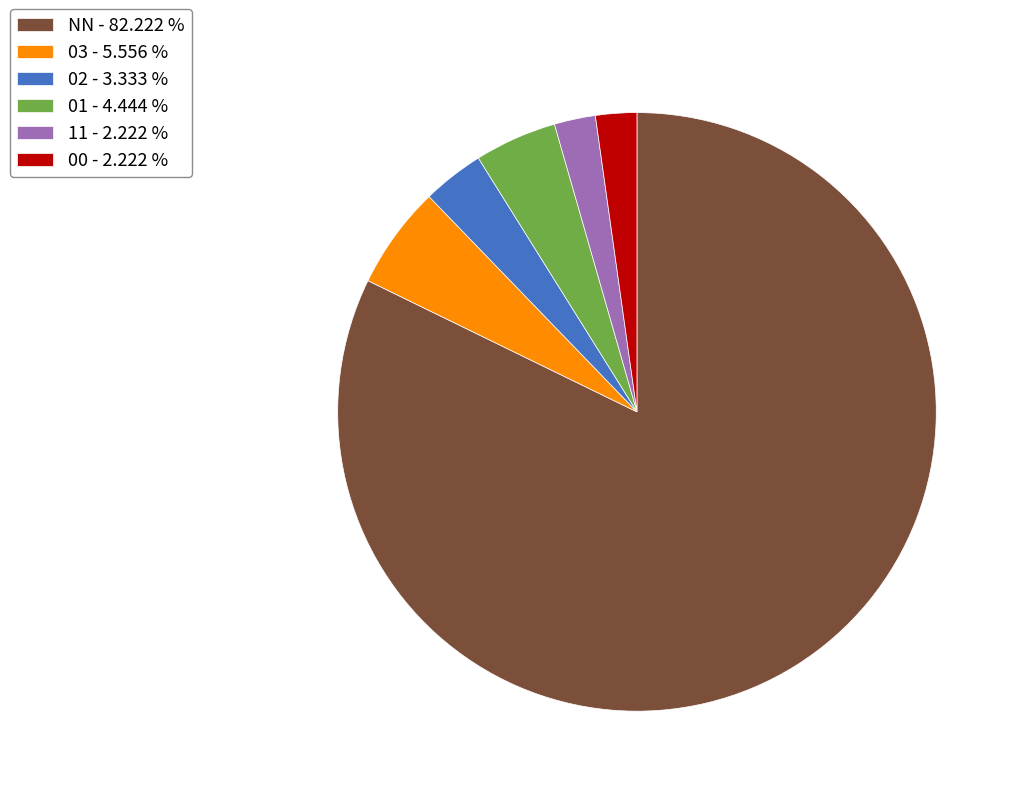

Is the sum of 03 and 01 greater than half?

No